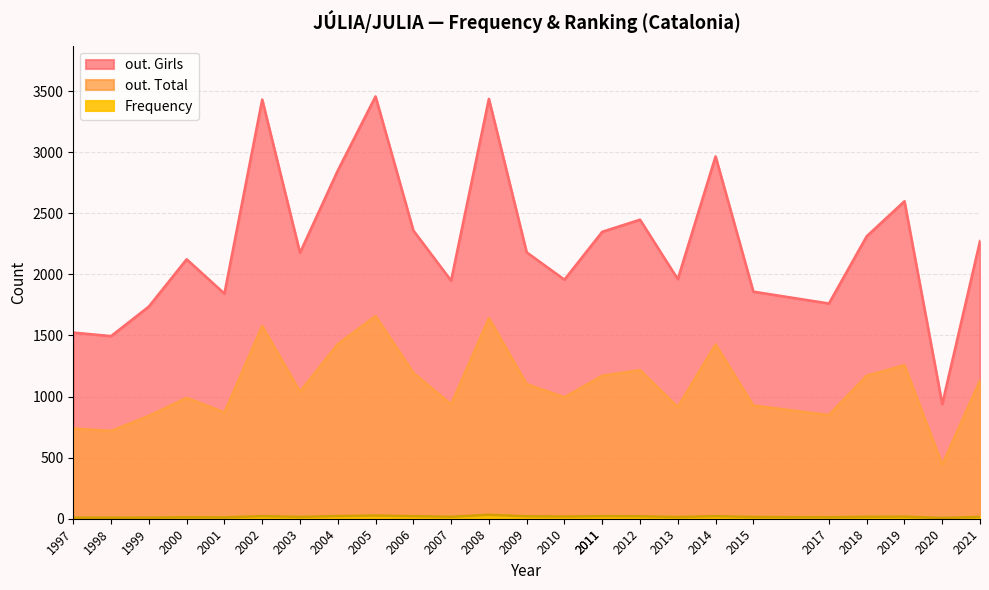

Is it true that Frequency equals 20 at 2009?

True